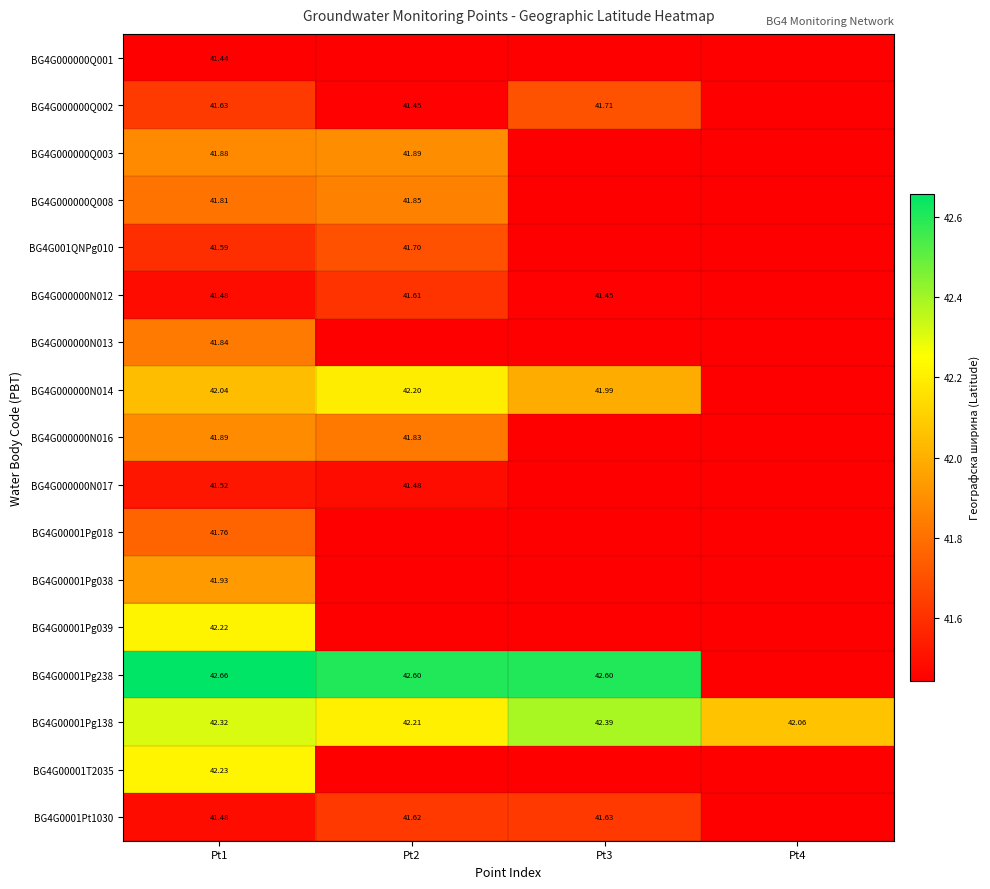

Is the value of BG4G000000Q002 at Pt2 greater than the value of BG4G001QNPg010 at Pt1?

No